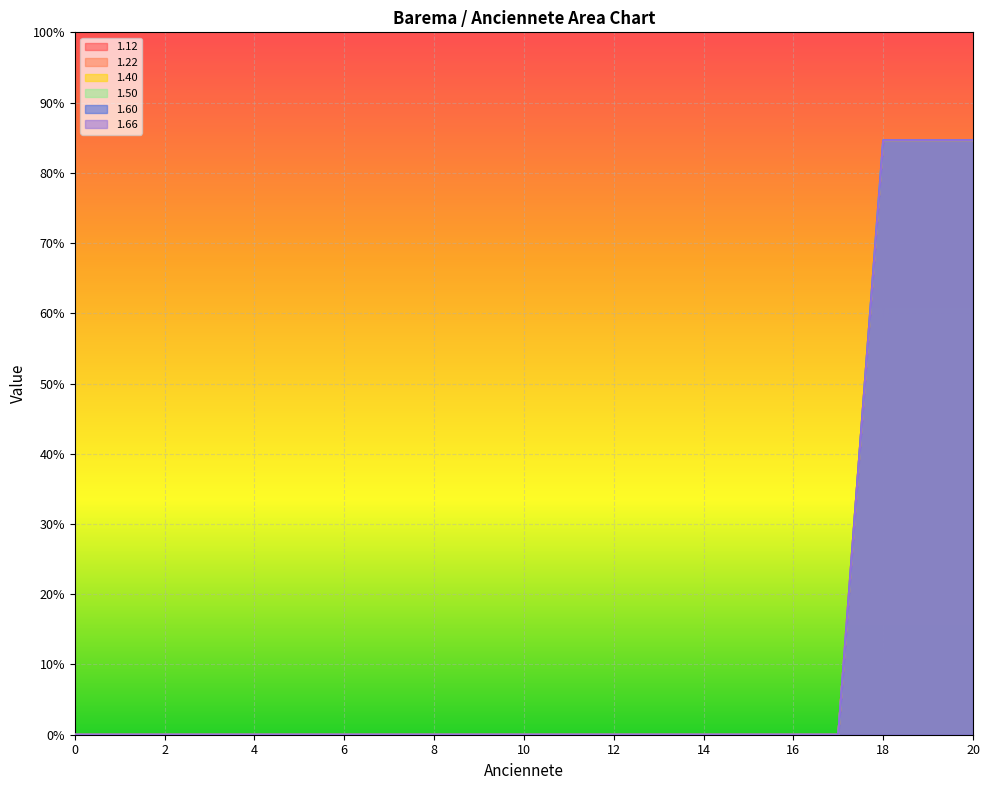

Is it true that 1.50 equals 0.0 at 8?

True